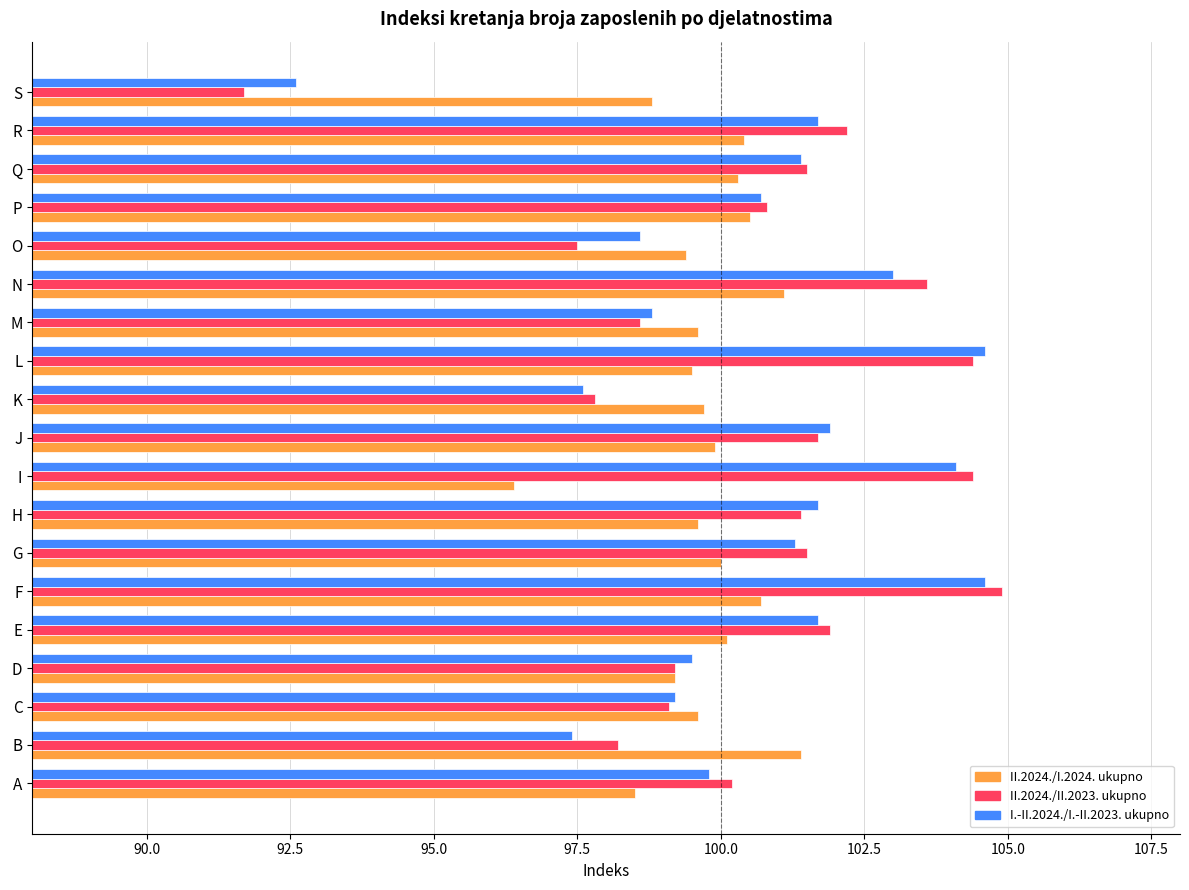

What are all the series names shown in the legend?

II.2024./I.2024. ukupno, II.2024./II.2023. ukupno, I.-II.2024./I.-II.2023. ukupno